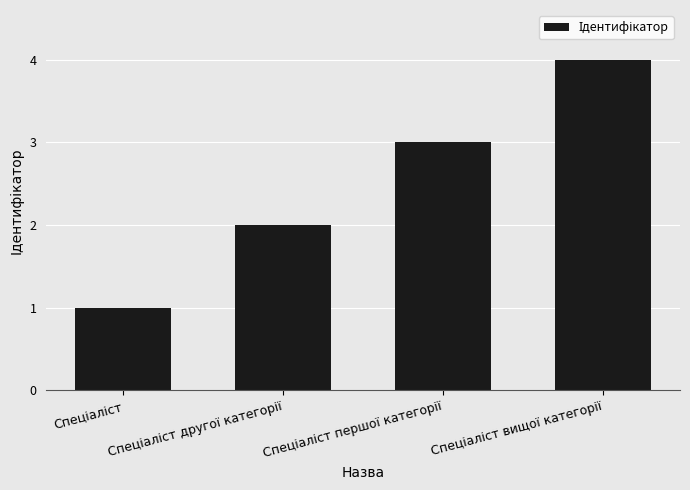

How many data points are less than 3?

2